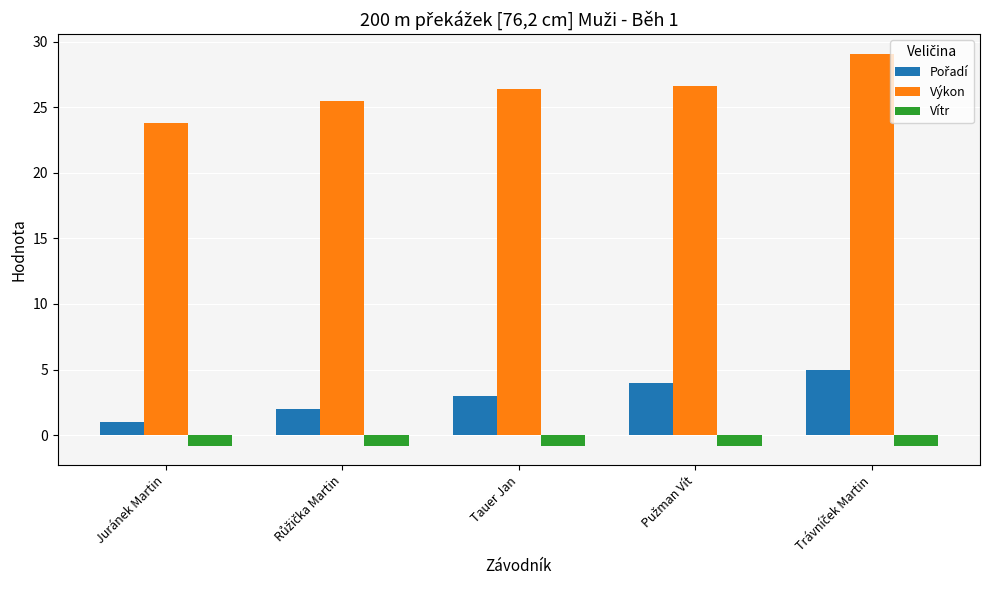

Is it true that Výkon equals 23.8 at Juránek Martin?

True